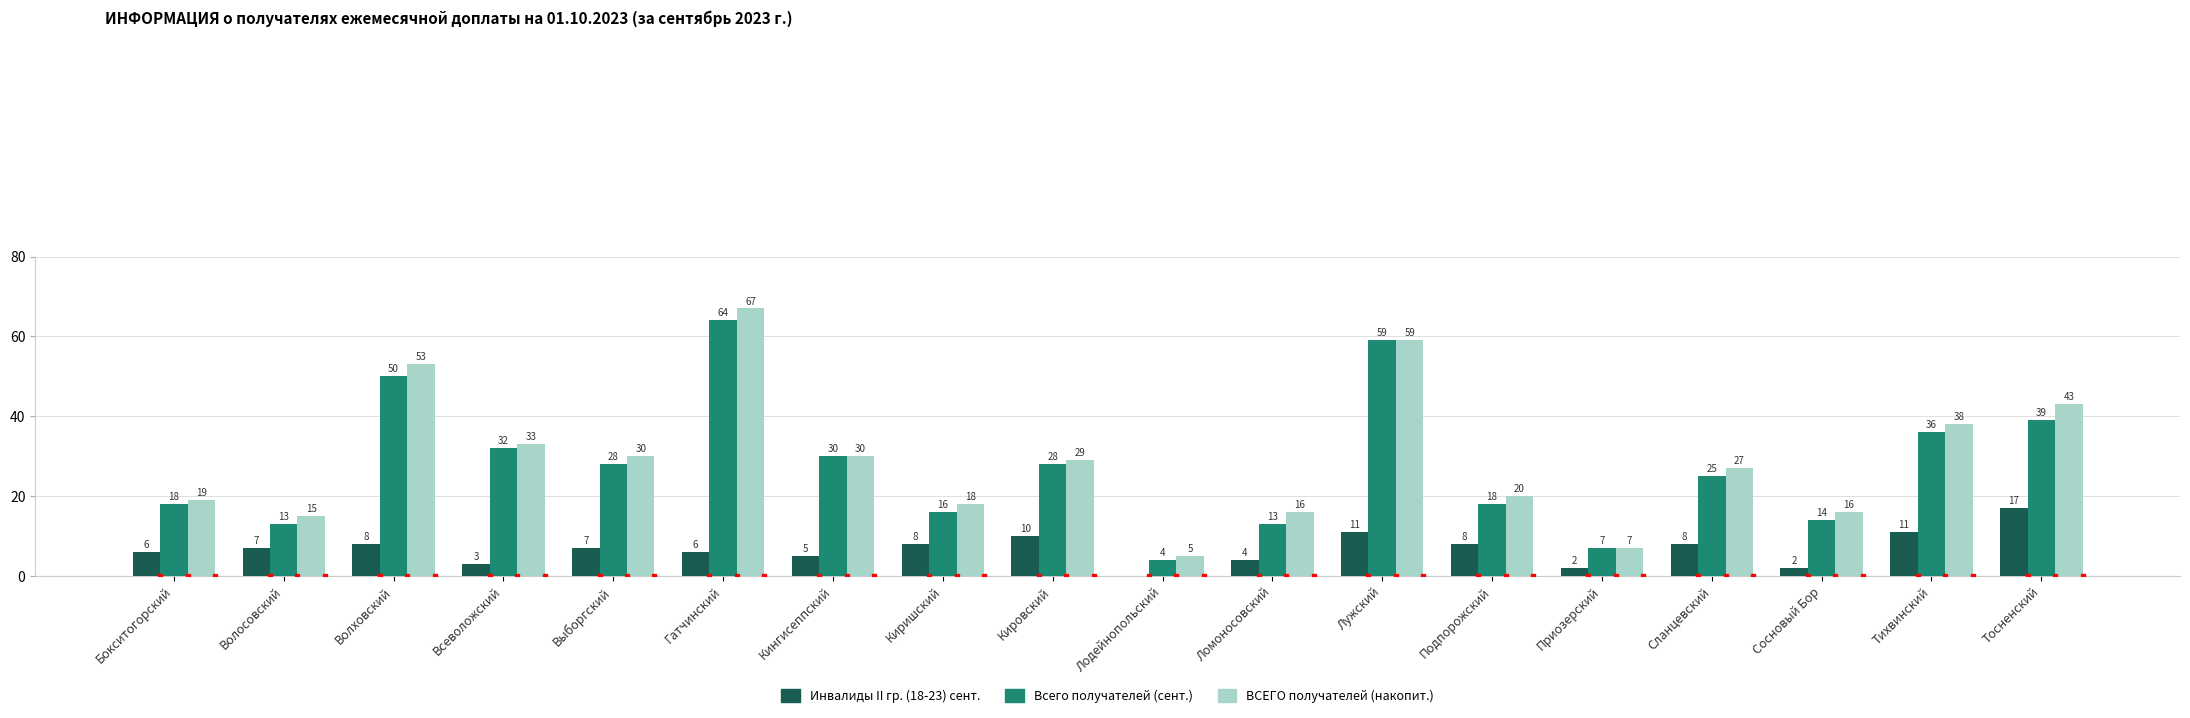

Reading left to right, list all the values displayed in this chart.

Инвалиды II гр. (18-23) сент.: Бокситогорский=6	Волосовский=7	Волховский=8	Всеволожский=3	Выборгский=7	Гатчинский=6	Кингисеппский=5	Киришский=8	Кировский=10	Лодейнопольский=0	Ломоносовский=4	Лужский=11	Подпорожский=8	Приозерский=2	Сланцевский=8	Сосновый Бор=2	Тихвинский=11	Тосненский=17
Всего получателей (сент.): Бокситогорский=18	Волосовский=13	Волховский=50	Всеволожский=32	Выборгский=28	Гатчинский=64	Кингисеппский=30	Киришский=16	Кировский=28	Лодейнопольский=4	Ломоносовский=13	Лужский=59	Подпорожский=18	Приозерский=7	Сланцевский=25	Сосновый Бор=14	Тихвинский=36	Тосненский=39
ВСЕГО получателей (накопит.): Бокситогорский=19	Волосовский=15	Волховский=53	Всеволожский=33	Выборгский=30	Гатчинский=67	Кингисеппский=30	Киришский=18	Кировский=29	Лодейнопольский=5	Ломоносовский=16	Лужский=59	Подпорожский=20	Приозерский=7	Сланцевский=27	Сосновый Бор=16	Тихвинский=38	Тосненский=43